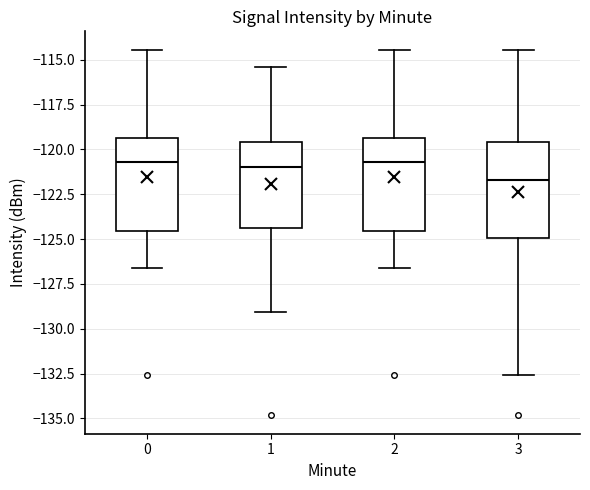

Reading left to right, read every box against the y-axis: the position of its median line, the range the box covers, and the ends of its whiskers. The values are not printed on the chart, so give them approximately, as read against the axis.

0: median -120.5, box -124.5 to -119.5, whiskers -126.5 to -114.5
1: median -121.0, box -124.5 to -119.5, whiskers -129.0 to -115.5
2: median -120.5, box -124.5 to -119.5, whiskers -126.5 to -114.5
3: median -121.5, box -125.0 to -119.5, whiskers -132.5 to -114.5